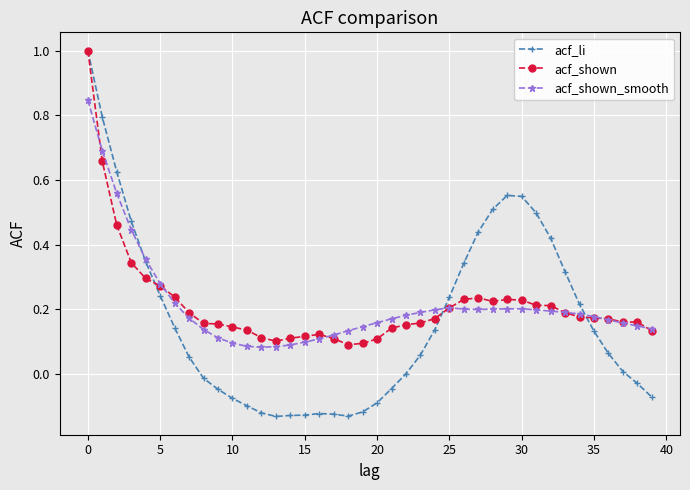

Which series has the largest range (max minus min)?

acf_li